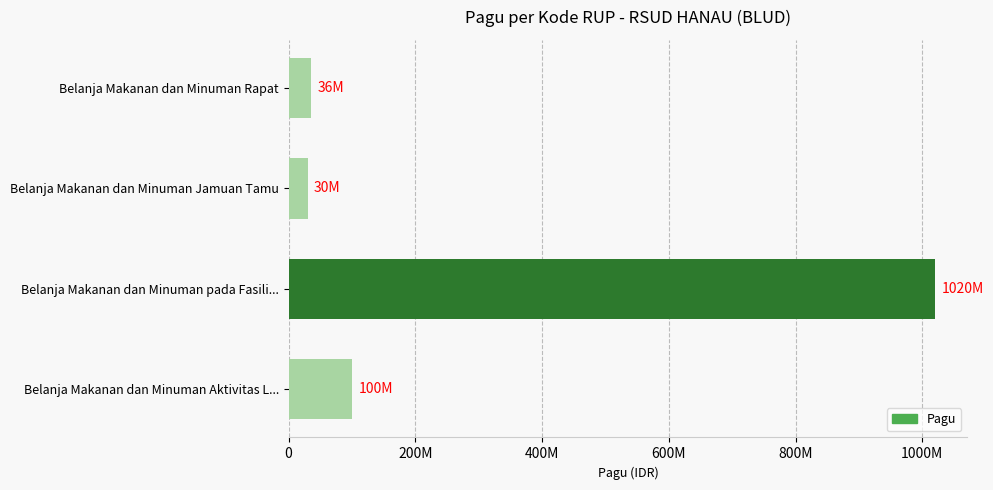

What is the minimum value shown in the chart?

30000000